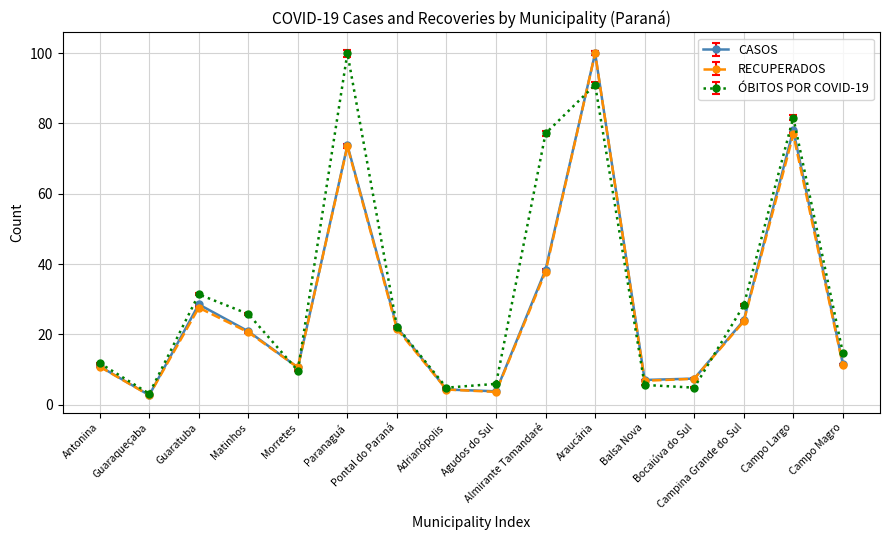

What is the highest value of the CASOS series?

100.0